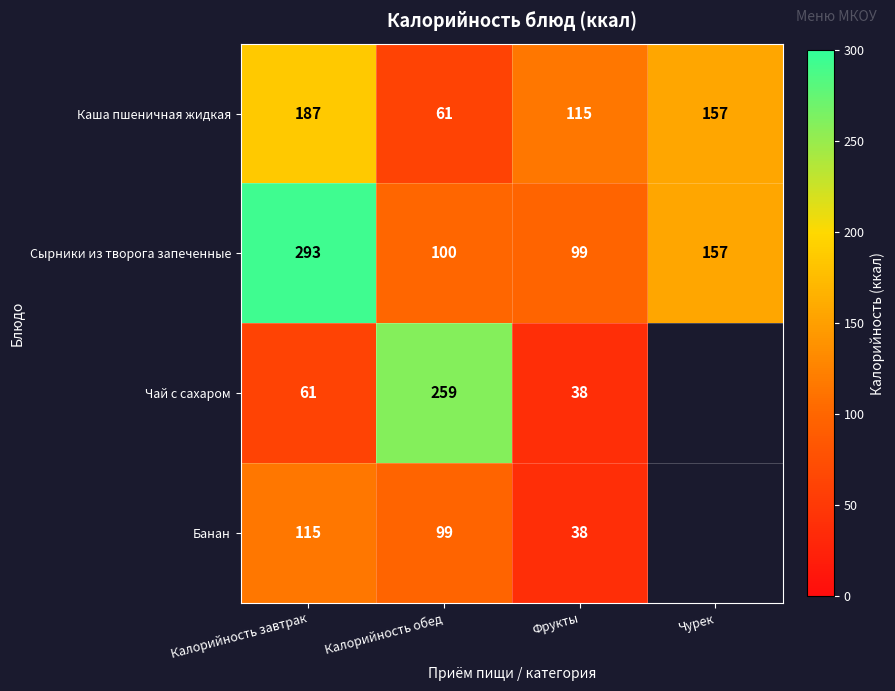

At Калорийность обед, list the series in order from largest to smallest.

Чай с сахаром, Сырники из творога запеченные, Банан, Каша пшеничная жидкая